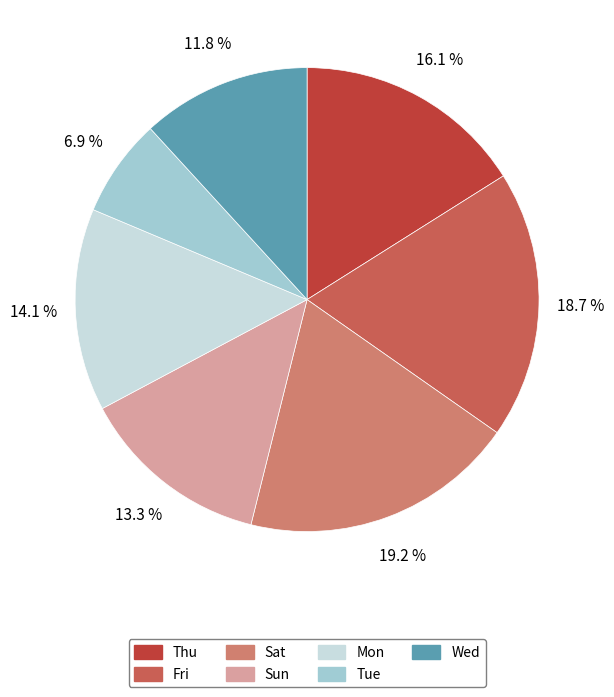

Does Thu account for over 50% of the chart?

No